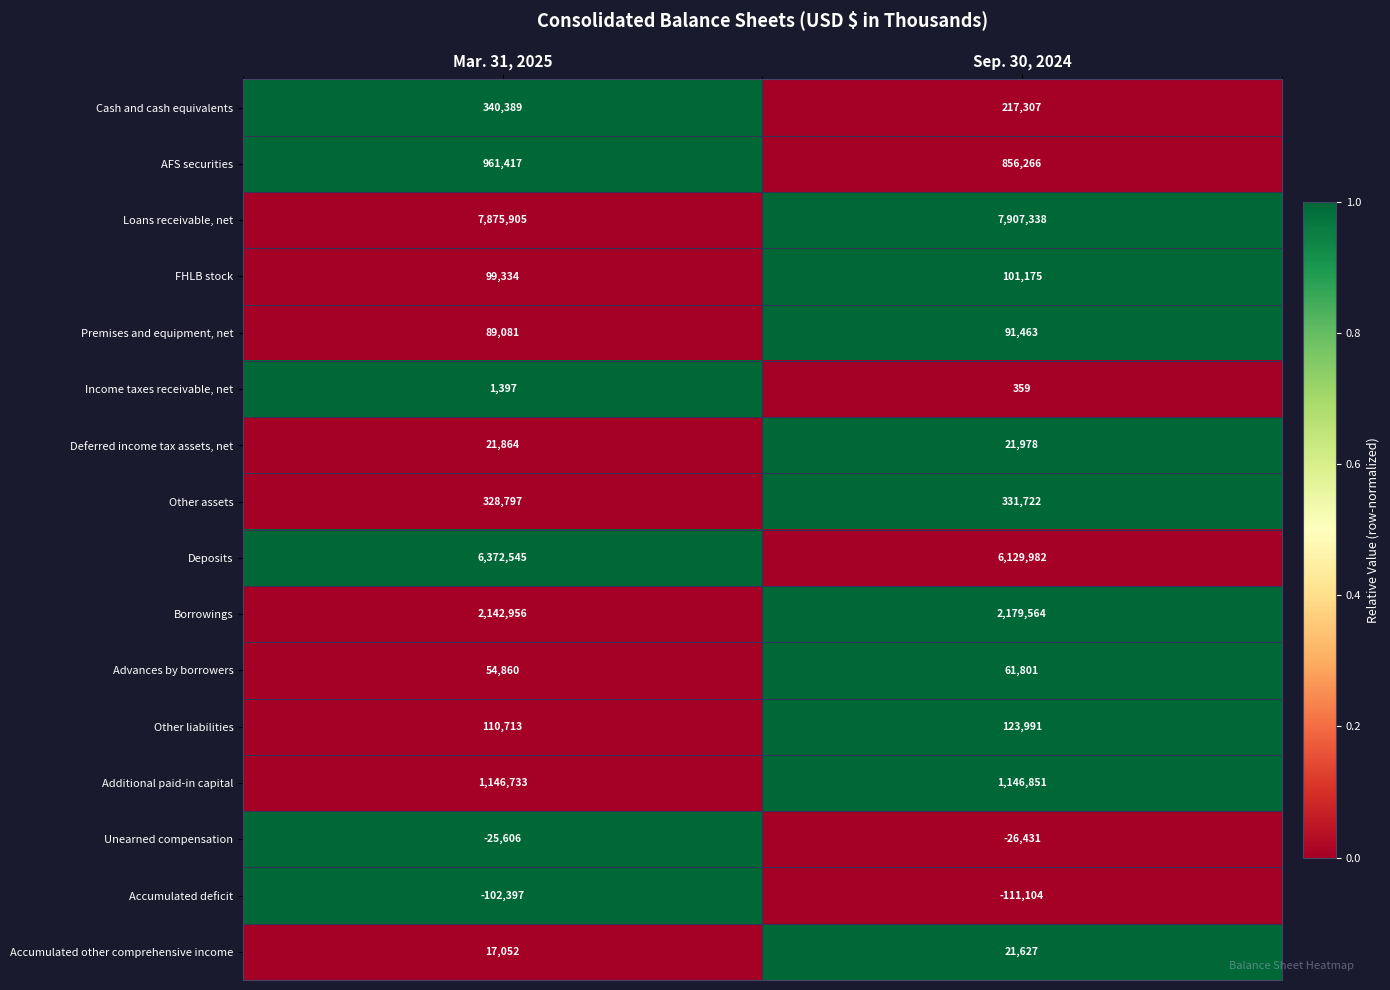

What is the total value across all series at Mar. 31, 2025?

19435040